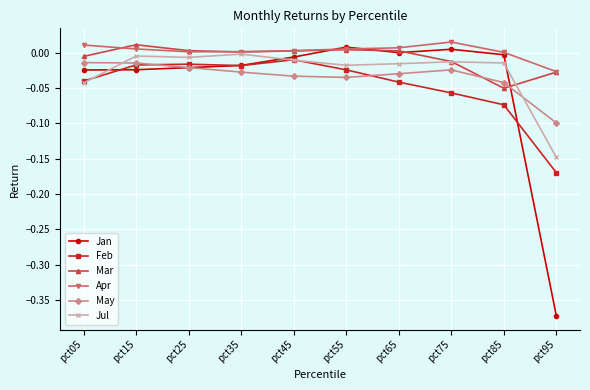

True or false: Apr and Feb intersect in this chart.

False